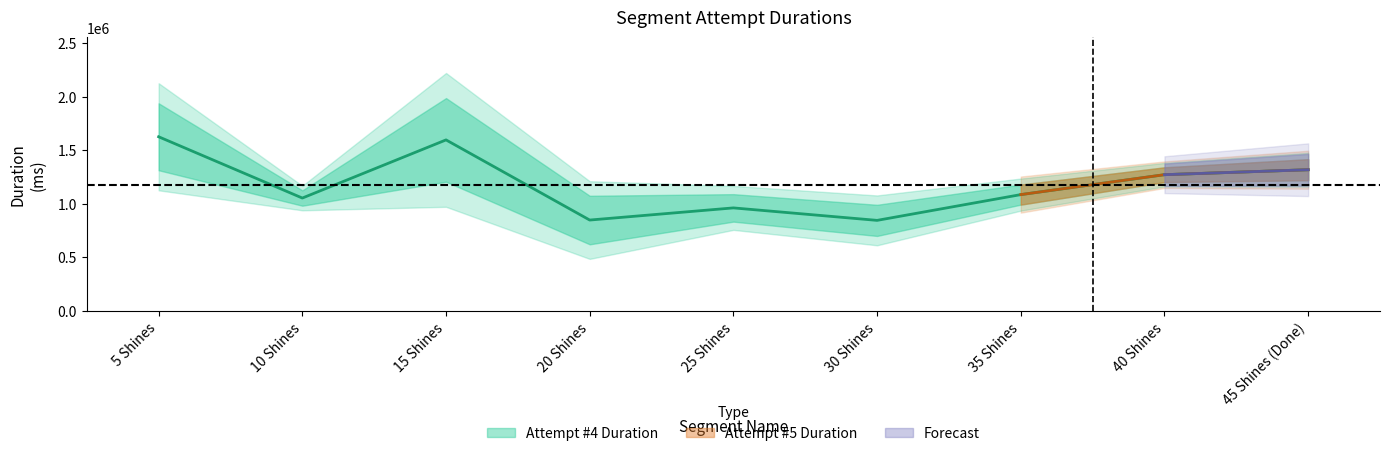

What is the label of the 5th point from the left?

25 Shines